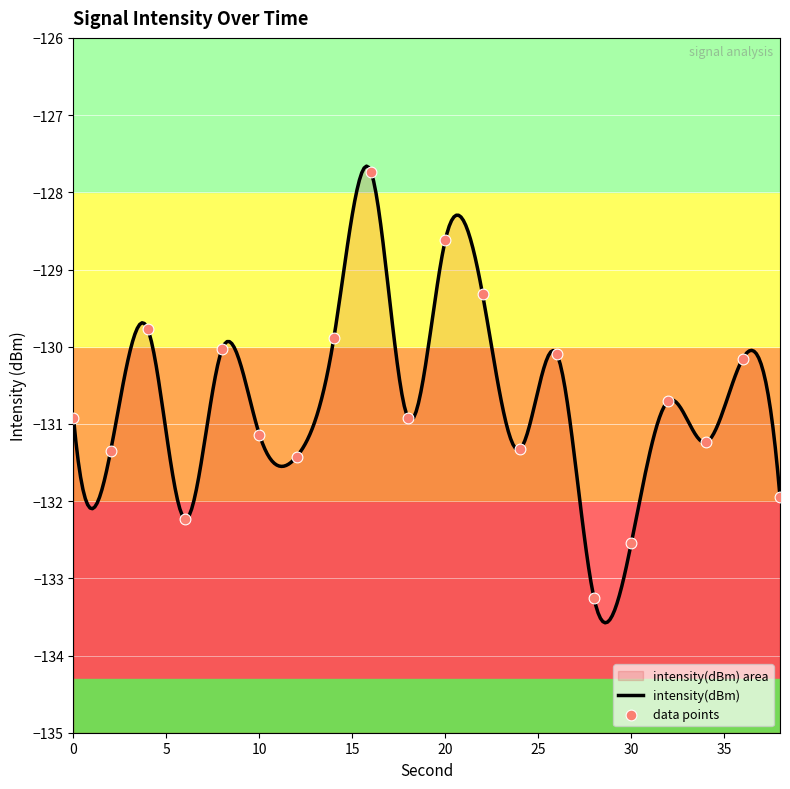

What is the change in value from 22 to 32?

-1.4